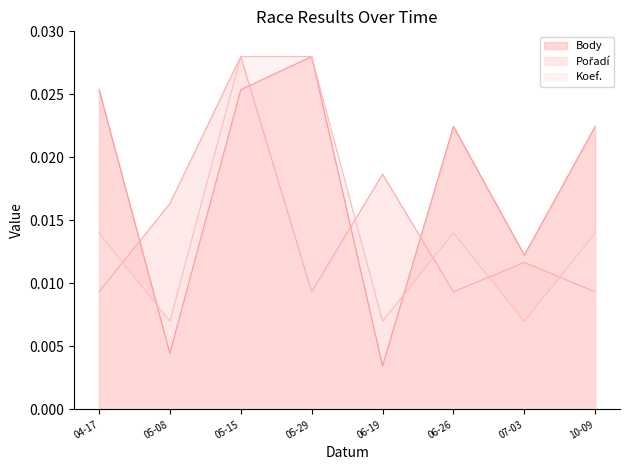

Does the chart have visible grid lines?

No